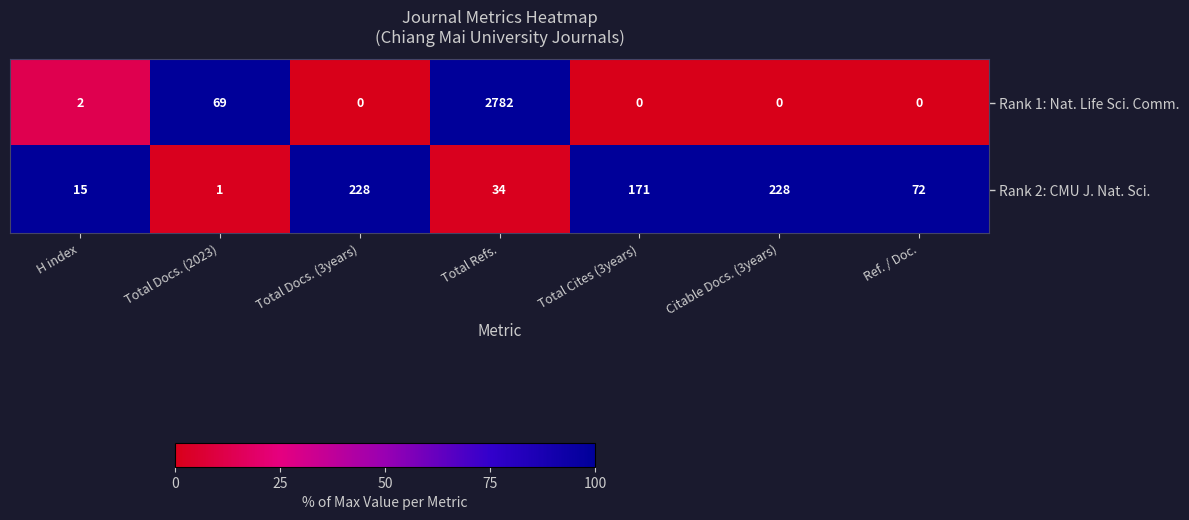

True or false: Rank 1: Nat. Life Sci. Comm. has a value of 1912 at Total Cites (3years).

False